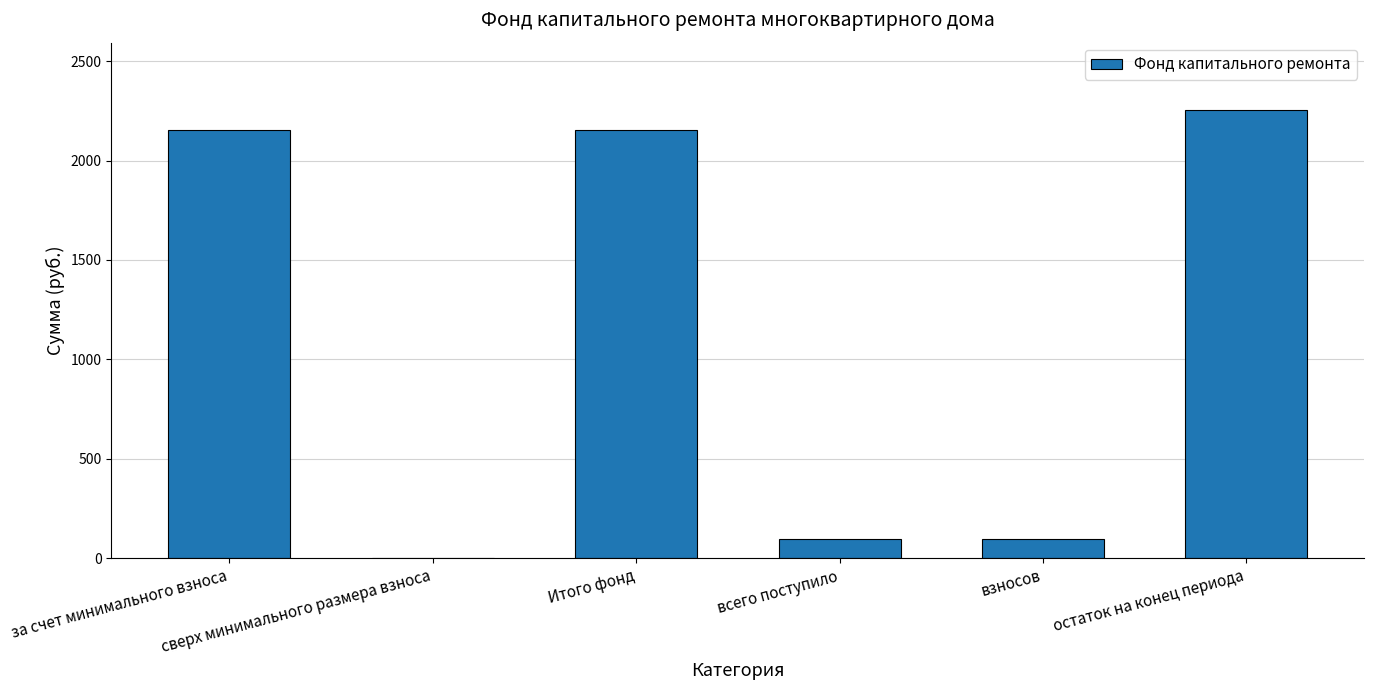

What is the sum of all values?

6761.5